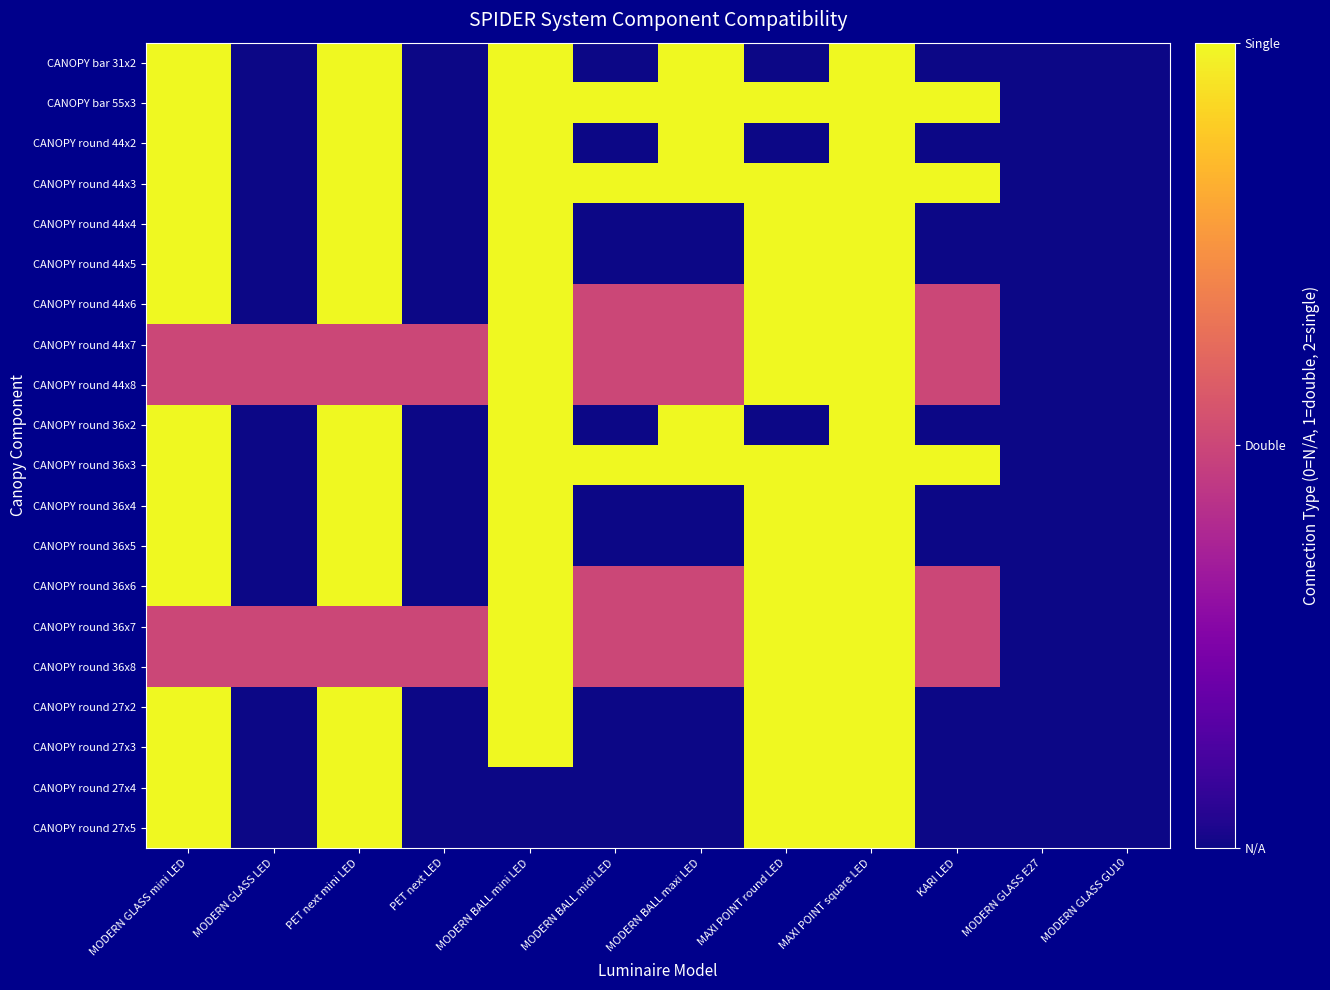

Which series has the largest range (max minus min)?

CANOPY bar 31x2